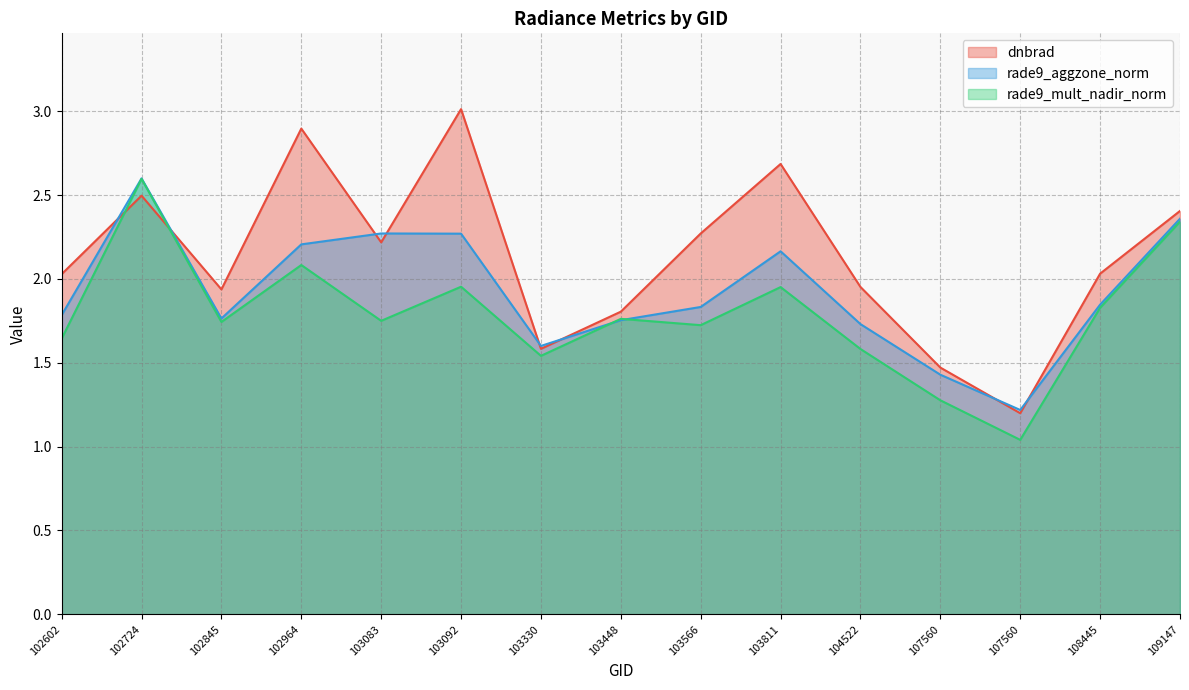

At how many categories does at least one series exceed 1?

15